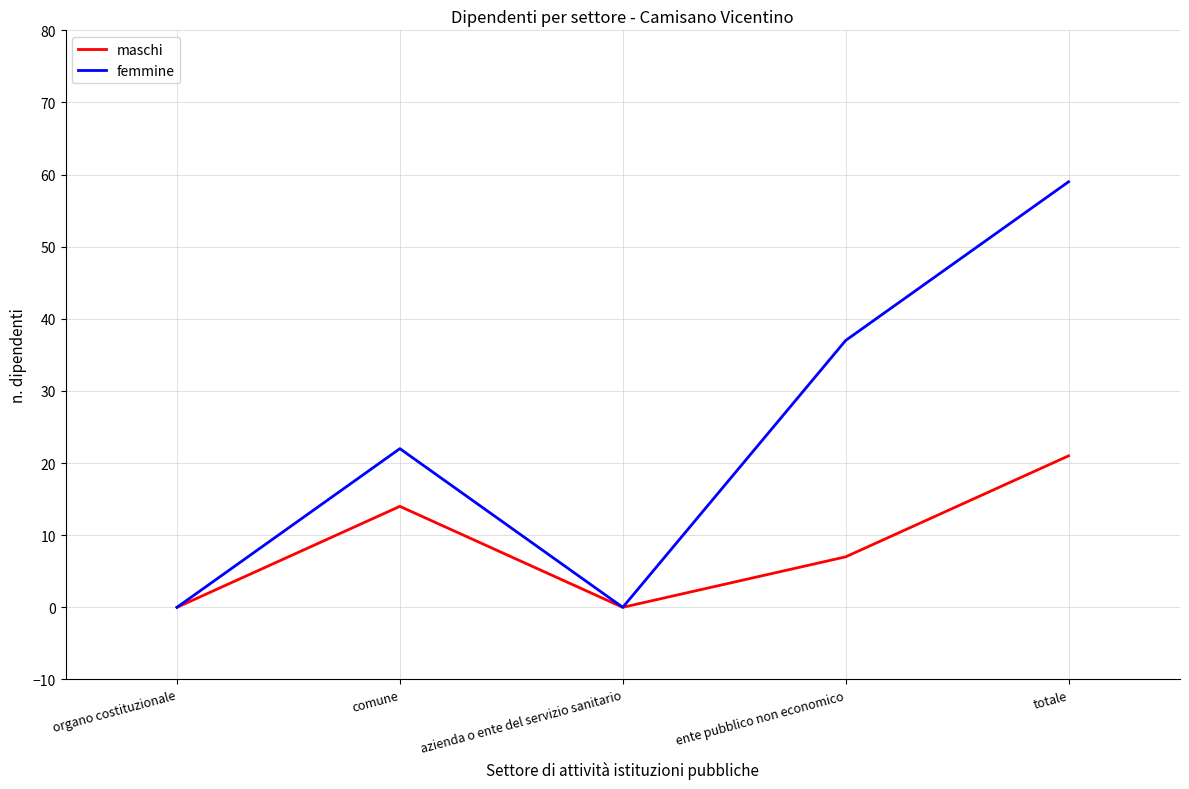

Which series has the largest total across all categories?

femmine